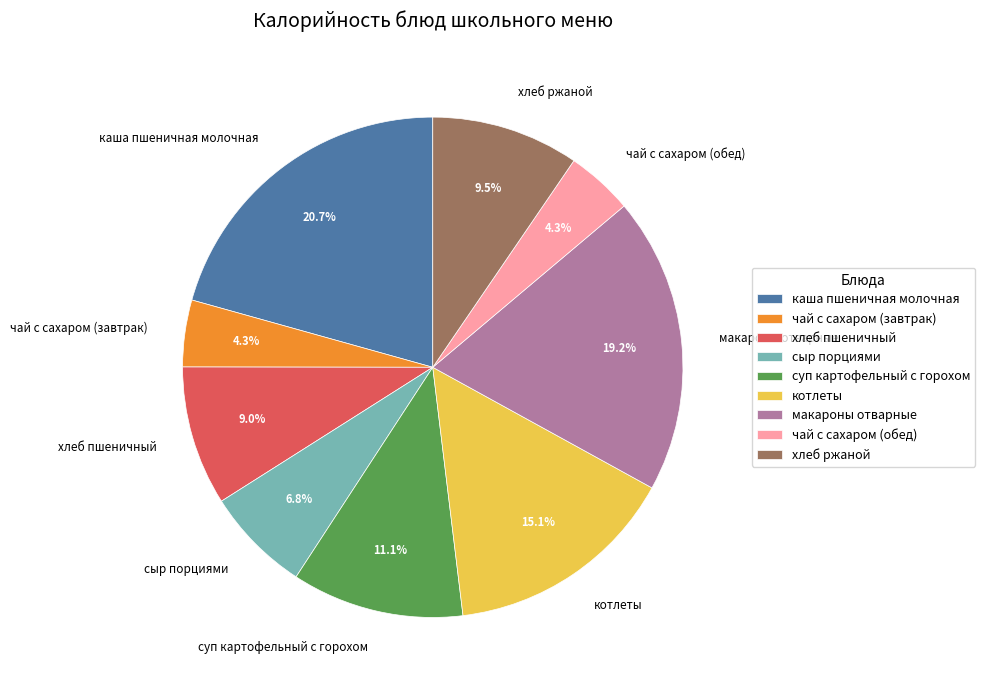

Between котлеты and суп картофельный с горохом, which is larger?

котлеты